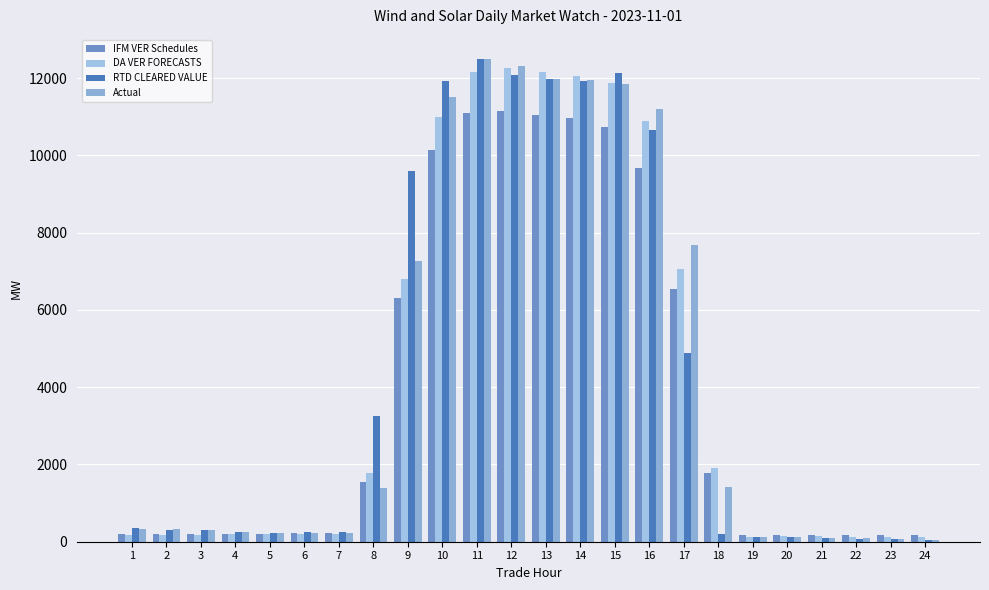

How many categories are shown in the chart?

24